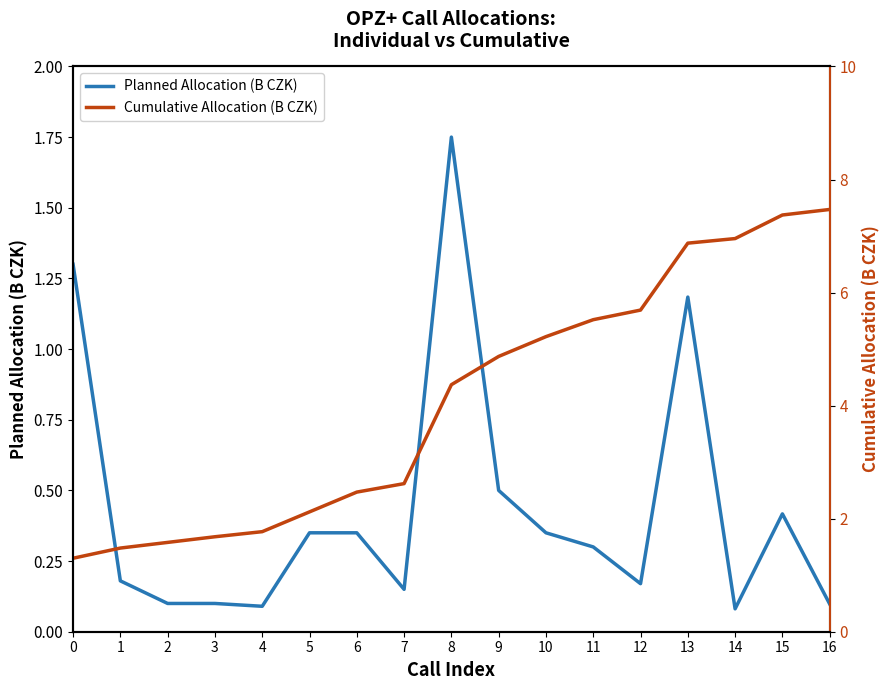

Rank the series by their average value, from lowest to highest.

Planned Allocation (B CZK), Cumulative Allocation (B CZK)